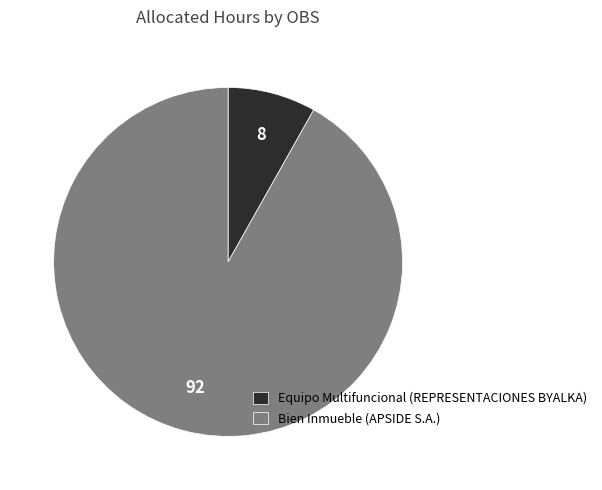

Is it true that Bien Inmueble (APSIDE S.A.) is 99% of the pie?

False